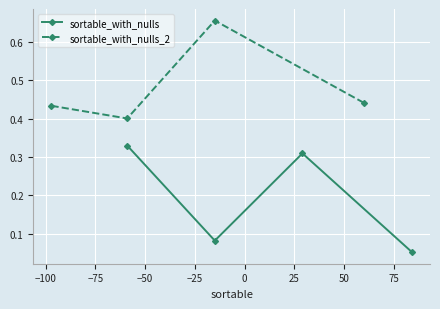

How many sortable_with_nulls values are between 0 and 1?

4